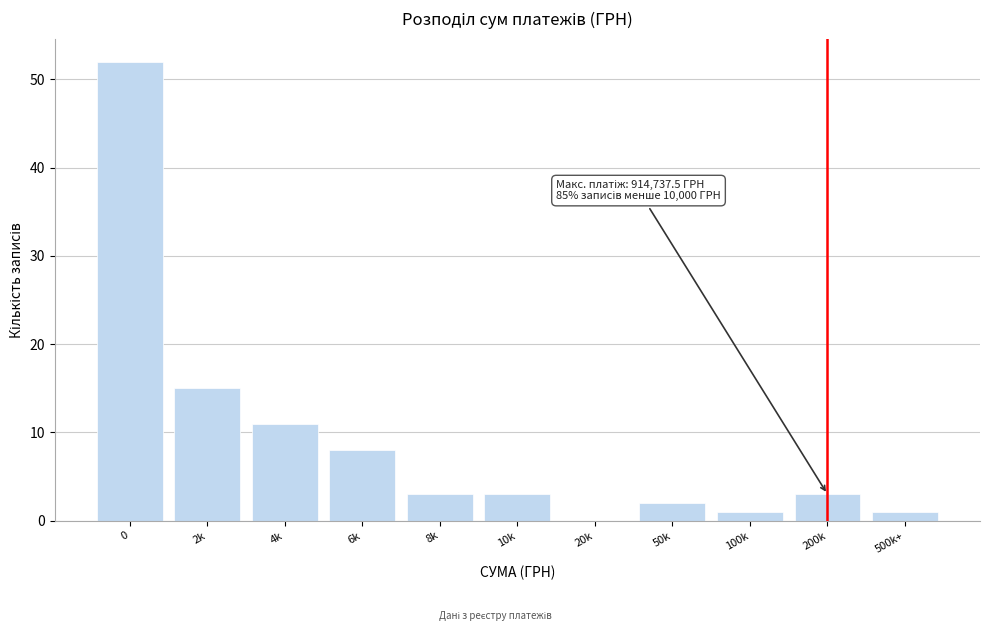

Reading left to right, what are all the values shown in this chart?

0=52	2k=15	4k=11	6k=8	8k=3	10k=3	20k=0	50k=2	100k=1	200k=3	500k+=1